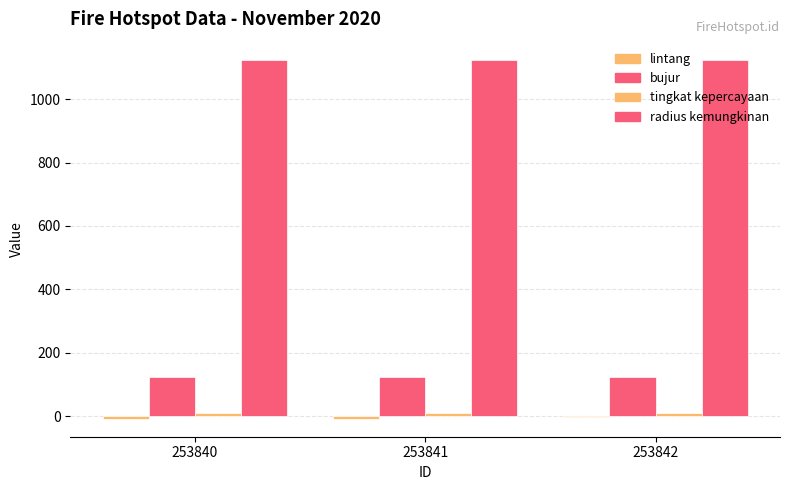

What is the spread (max minus min) of values at 253841?

1133.7